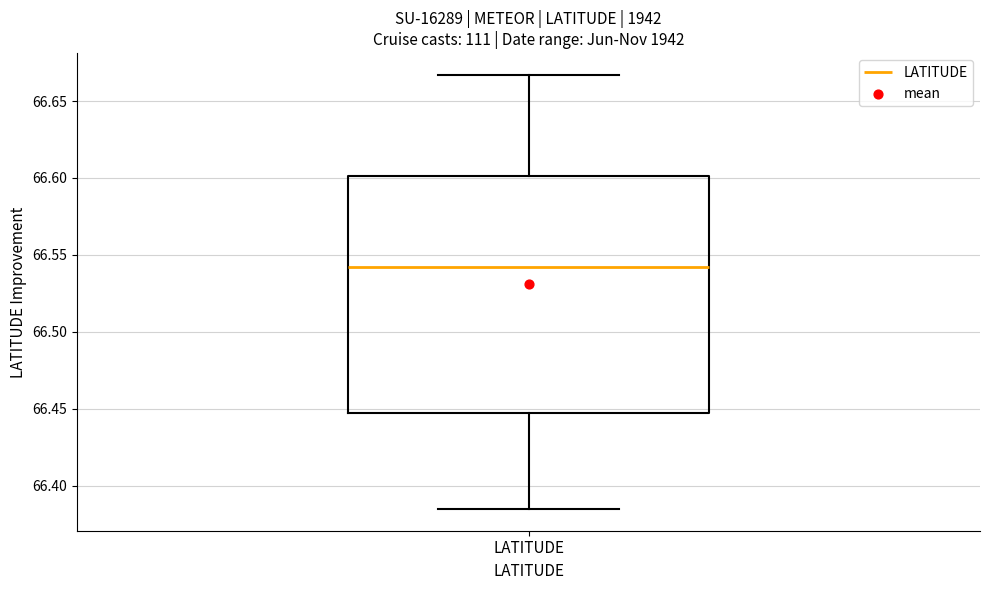

Transcribe this box plot: give where the median line is, the range the box spans, and where the two whiskers end, as read against the y-axis. The values are not printed on the chart, so give them approximately, as read against the axis.

median 66.545, box 66.450 to 66.600, whiskers 66.385 to 66.665